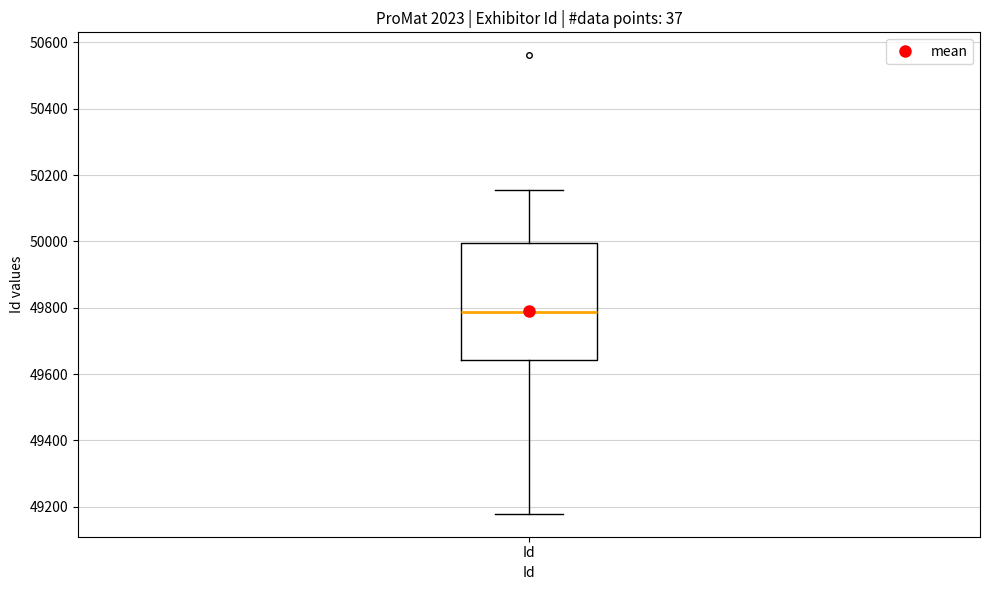

Where does the median line of the box for Id sit on the y-axis? The values are not printed on the chart, so give them approximately, as read against the axis.

49780